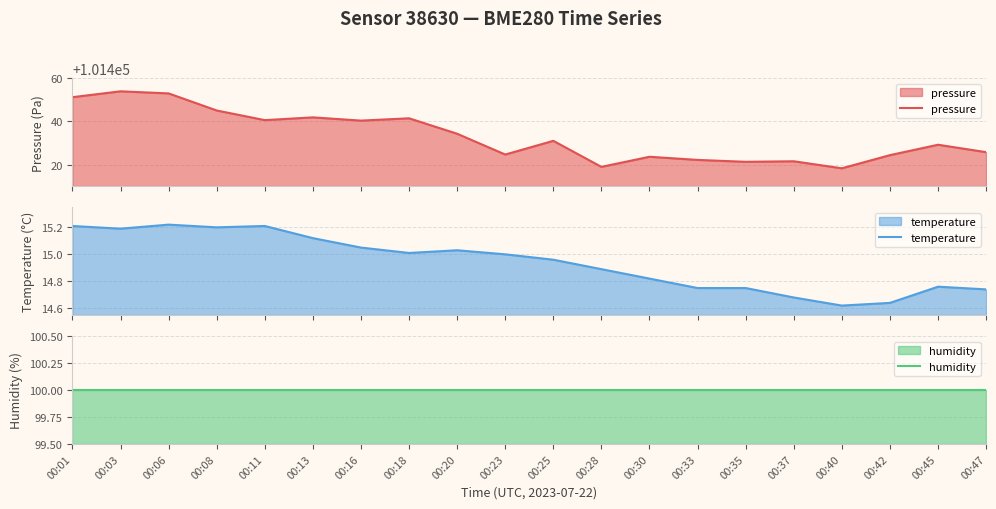

True or false: pressure and humidity intersect in this chart.

False